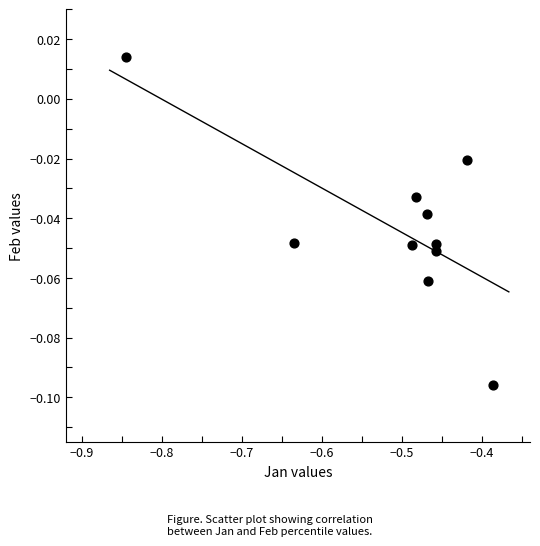

What is the average X value?

-0.5